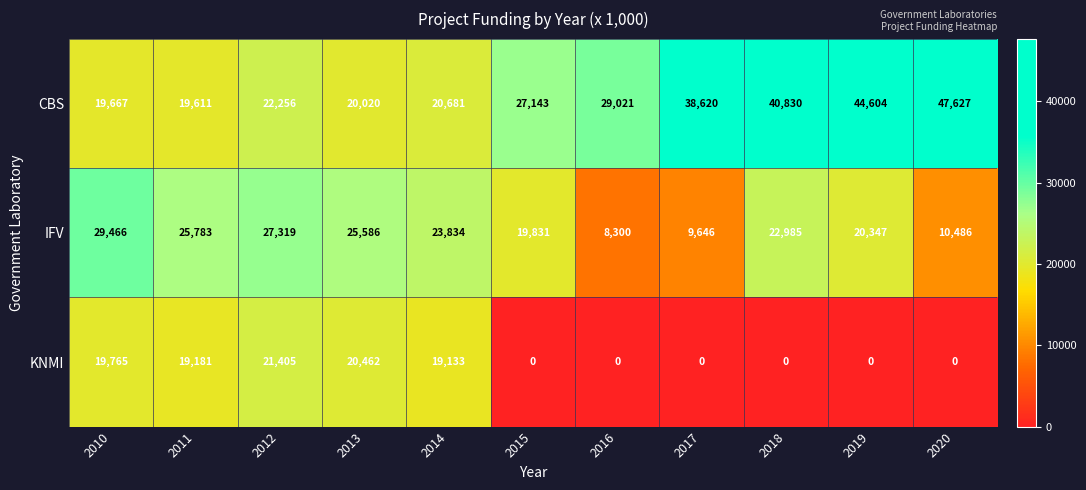

What is the difference between the IFV values at 2014 and 2017?

14188